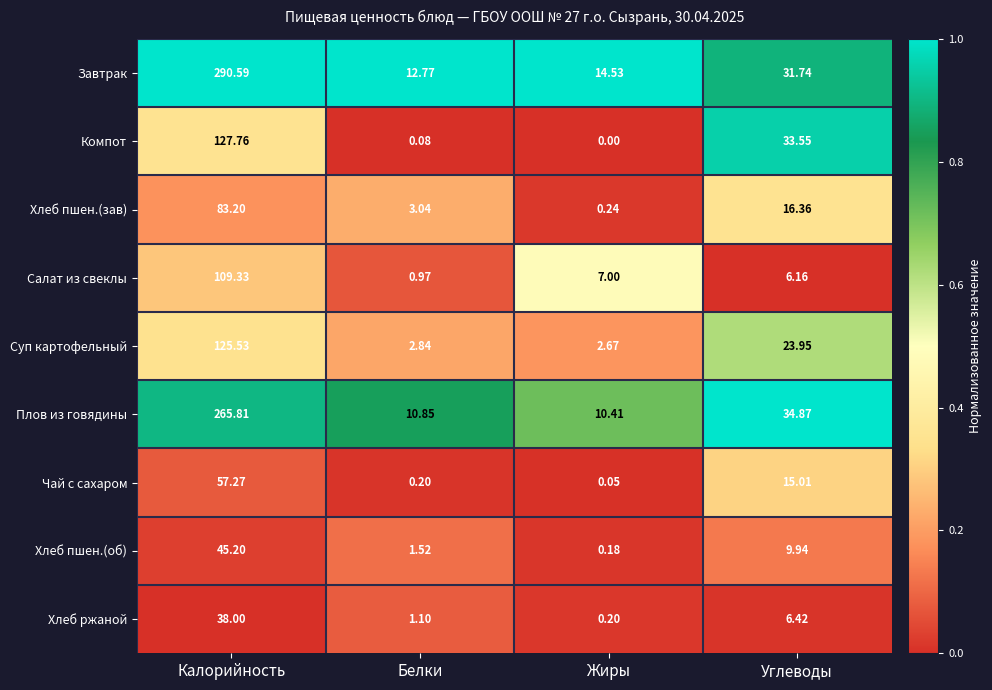

At how many categories does at least one series exceed 0?

4